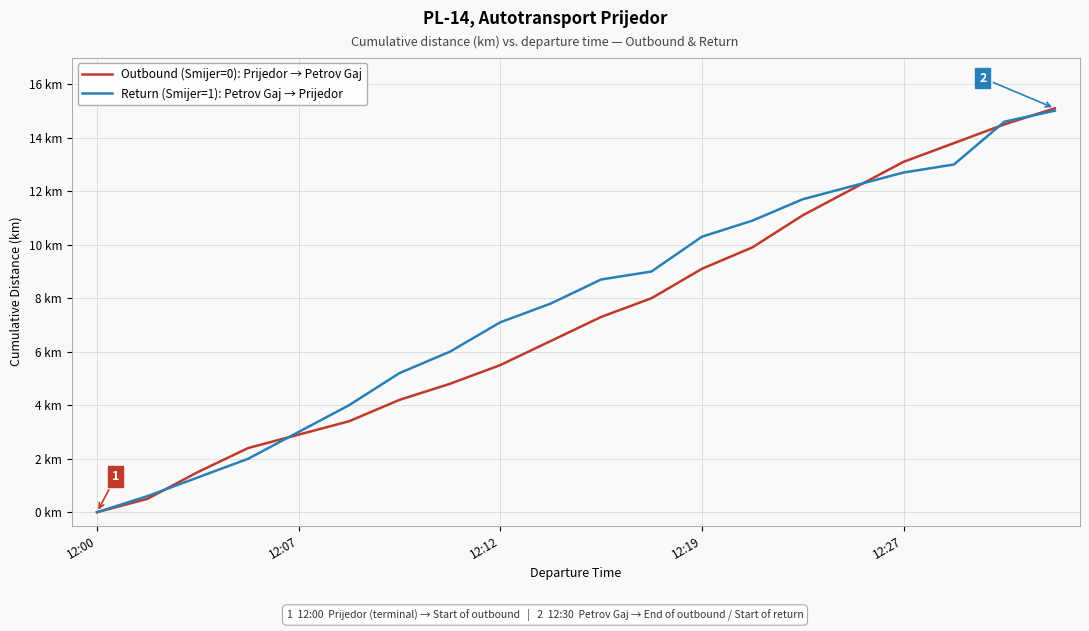

At which label is Return (Smijer=1): Petrov Gaj → Prijedor closest to 7?

12:12